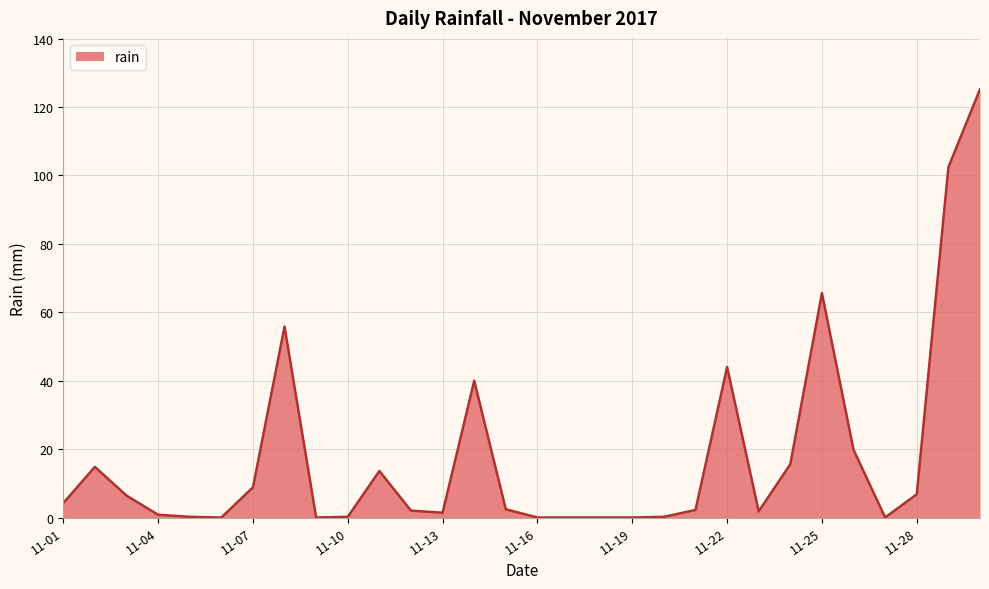

What is the greatest value displayed?

125.2